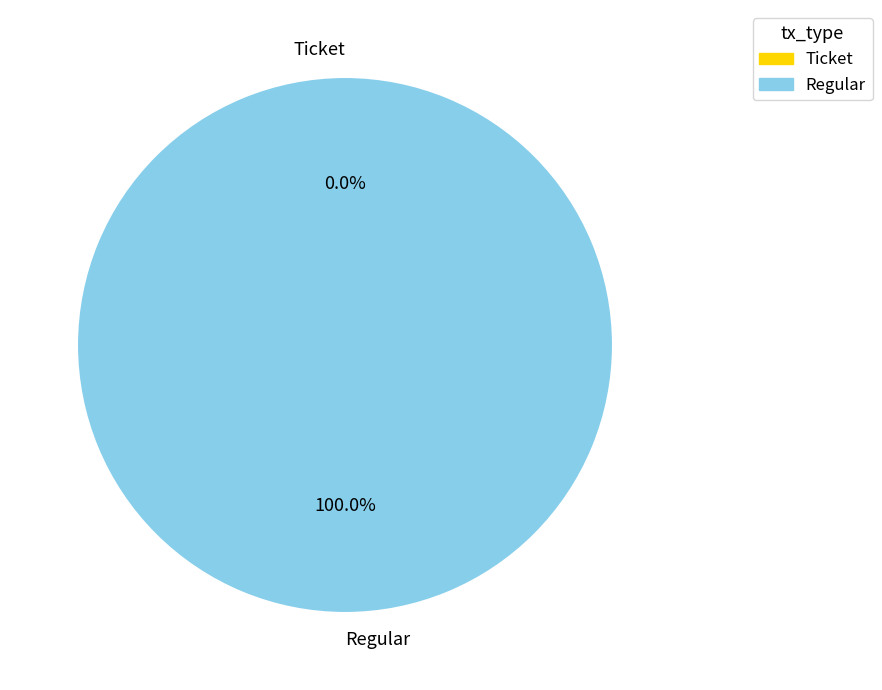

Which category has the smallest portion of the pie?

Ticket